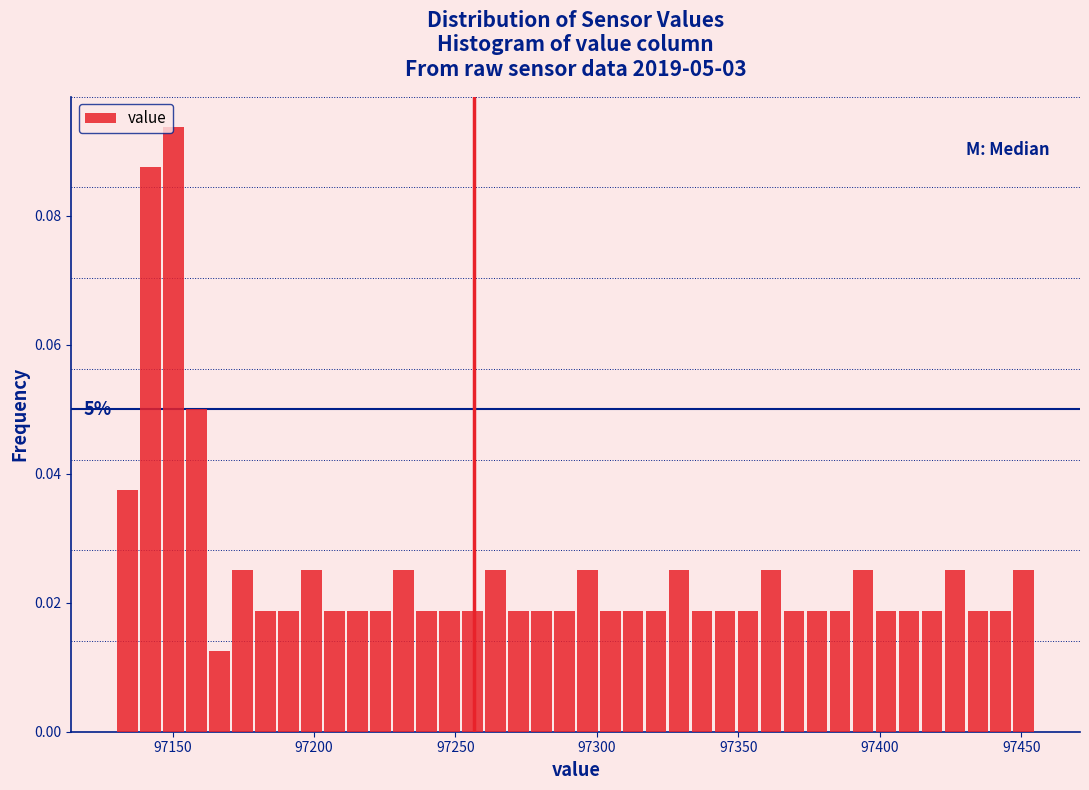

Read against the x-axis, roughly where is the centre of the tallest bar?

97150